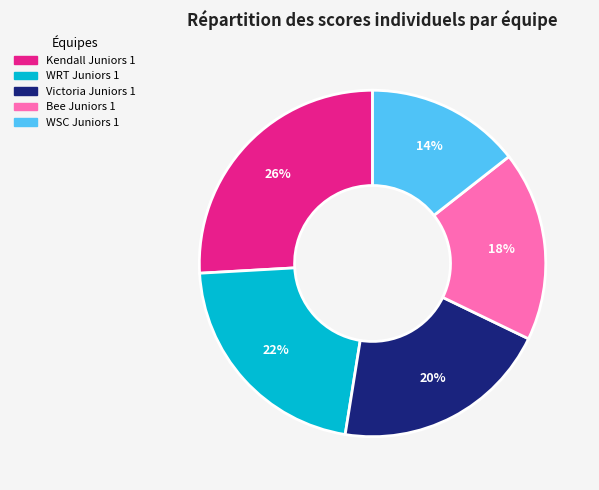

Rank the categories by value from lowest to highest.

WSC Juniors 1, Bee Juniors 1, Victoria Juniors 1, WRT Juniors 1, Kendall Juniors 1